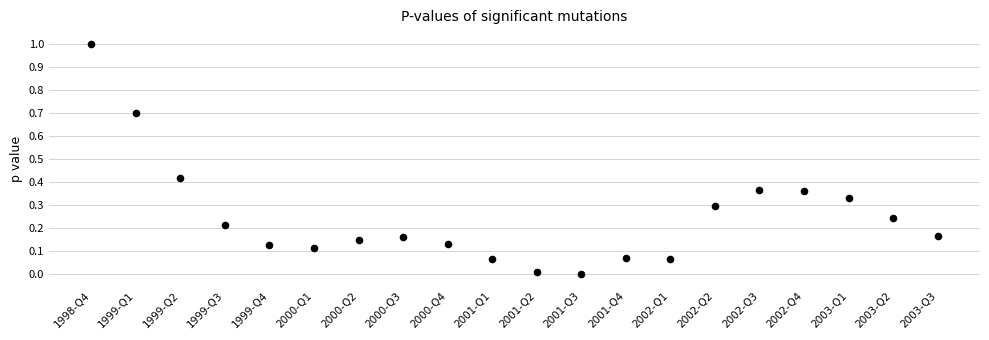

What is the range of Y values (max minus min)?

1.0